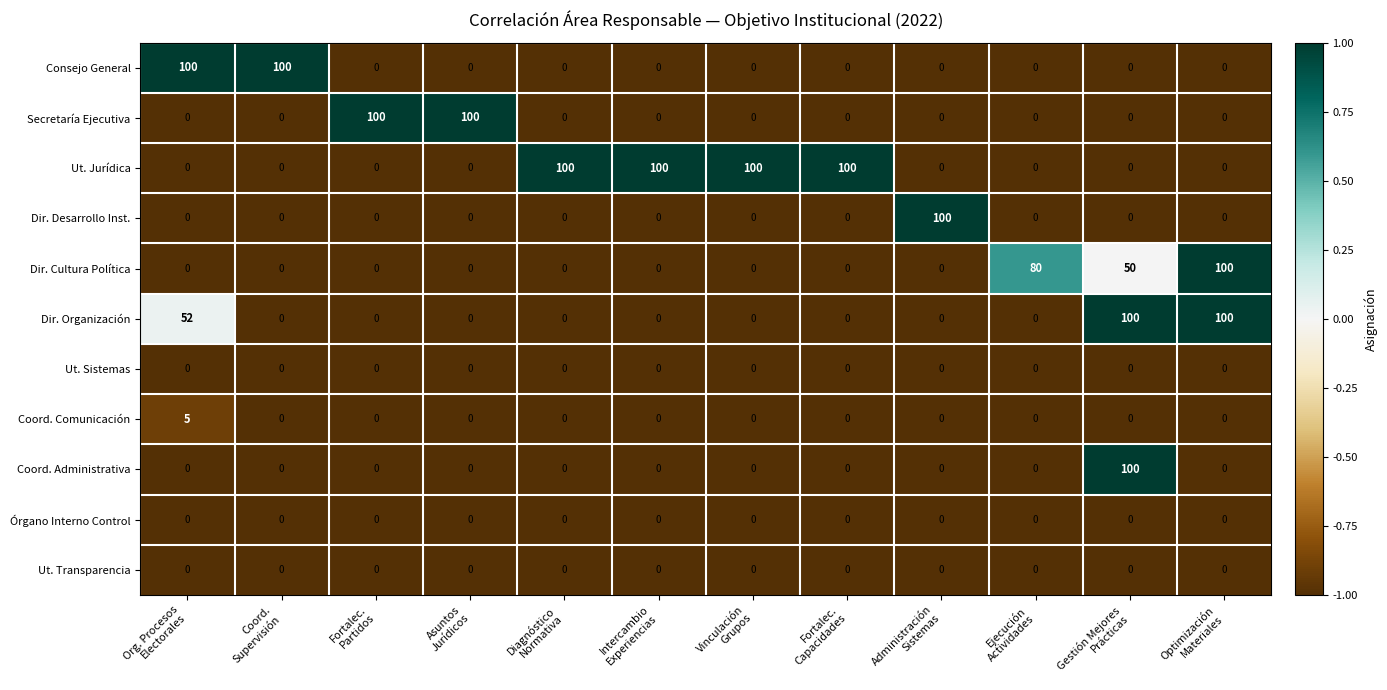

How many Dir. Organización values are between 0 and 52?

10